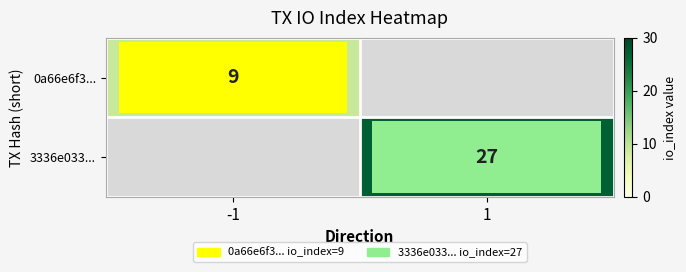

Is it true that 3336e033... equals 27 at 1?

True